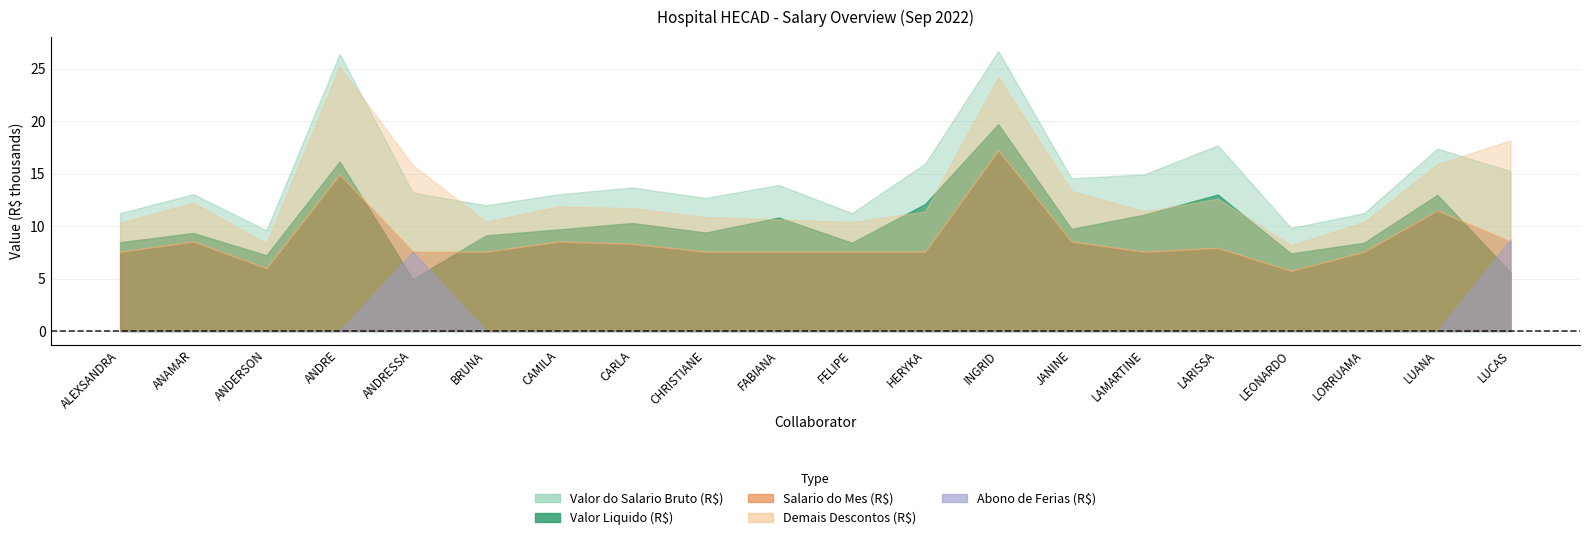

List the labels in order of Valor do Salario Bruto (R$) value, largest first.

INGRID DE ARAUJO E SILVA, ANDRE ROSETTI MACHADO DE RESENDE, LARISSA ANDRADE BENTO, LUANA CARDOSO GARCIA, HERYKA ALMEIDA GUIMARAES, LUCAS MACHADO DE OLIVEIRA, LAMARTINE NEPOMUCENO SILVA, JANINE RODRIGUES PEREIRA VEIGA, FABIANA LOPES DOS SANTOS, CARLA CASSIMIRO DE ARAUJO PAES, ANDRESSA BARCELOS DE OLIVEIRA, ANAMAR FERREIRA ROSA, CAMILA RIBEIRO DE AMORIM, CHRISTIANE EUGENIA BARBOSA BORGES, BRUNA COSTA MOURA BARBOSA, ALEXSANDRA SILVA DE OLIVEIRA, FELIPE BORGES AMARAL RODRIGUES, LORRUAMA JONAS FOGACA, LEONARDO ARAUJO DE ANDRADE, ANDERSON KARLLOS GABRIEL GOMES